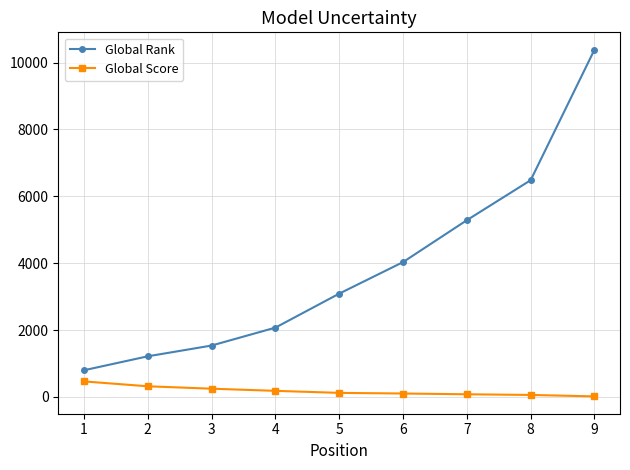

What is the minimum value for Global Score?

15